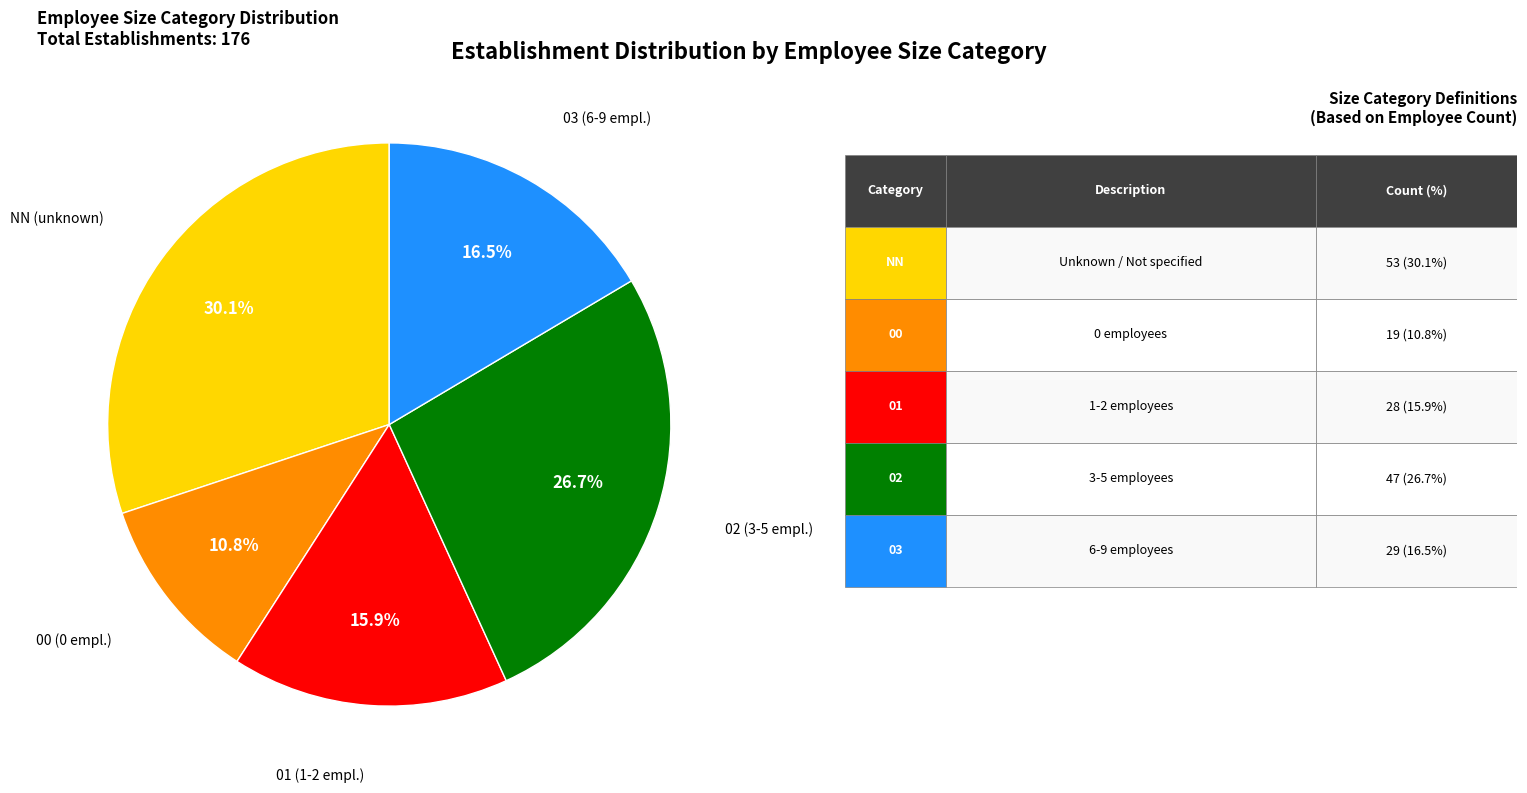

Approximately how many times larger is the value at 01 compared to NN?

0.5